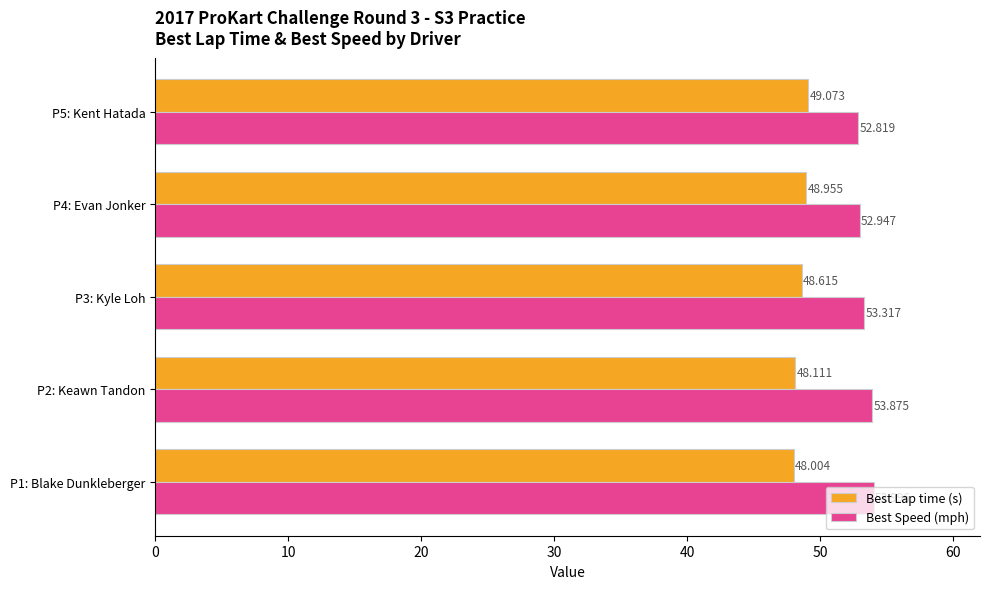

At how many categories does at least one series exceed 52?

5